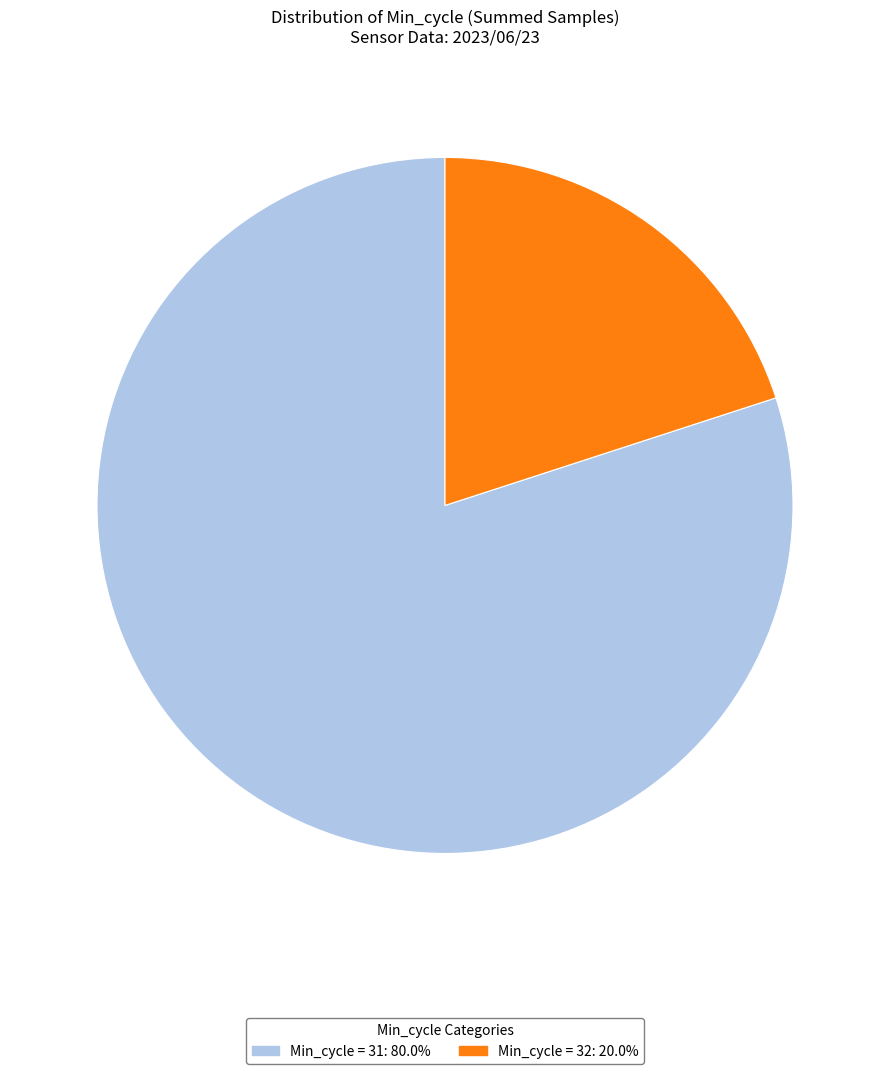

Is there any slice that represents more than half of the pie?

Yes